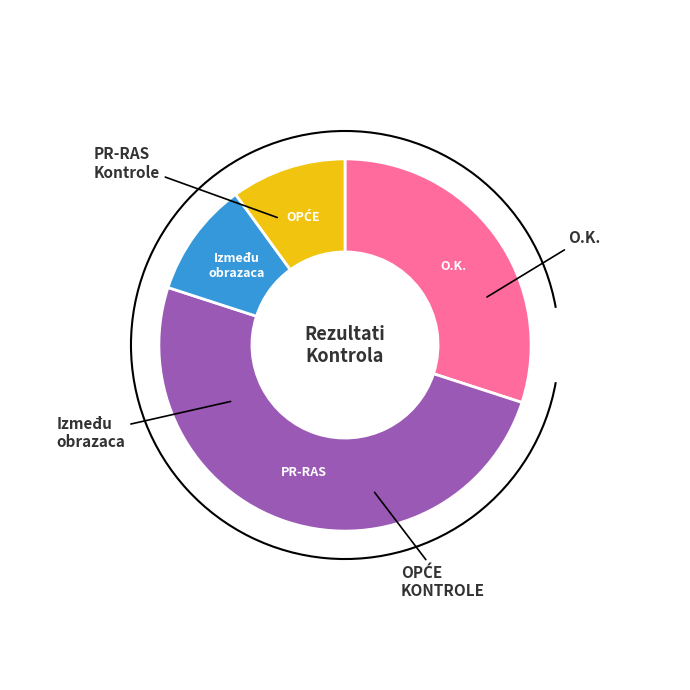

Count the number of slices in the pie.

4